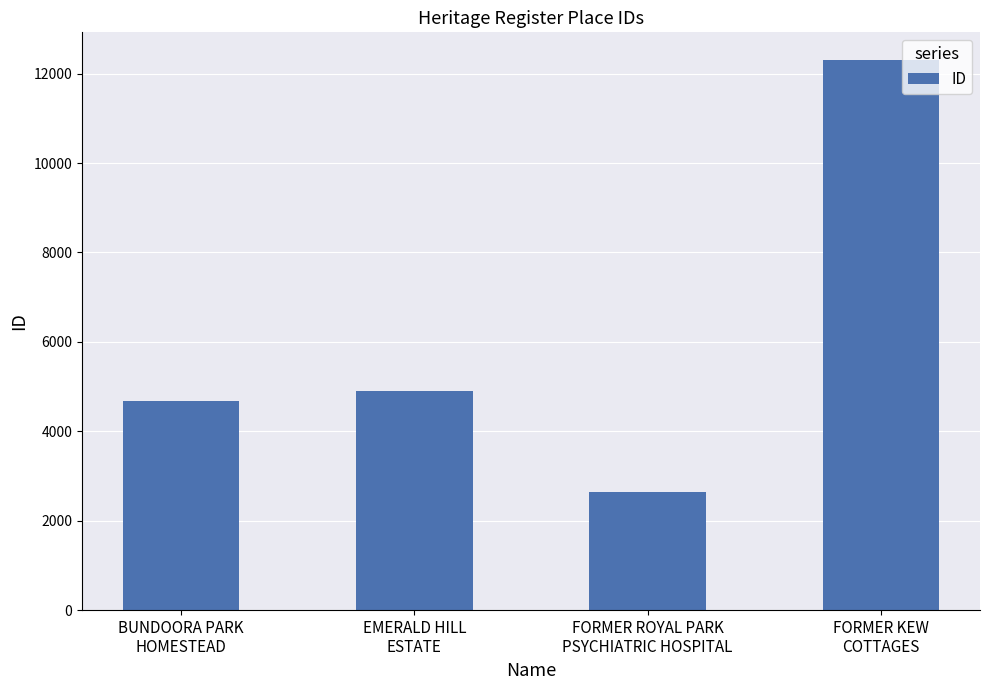

What is the sum of all values?

24523